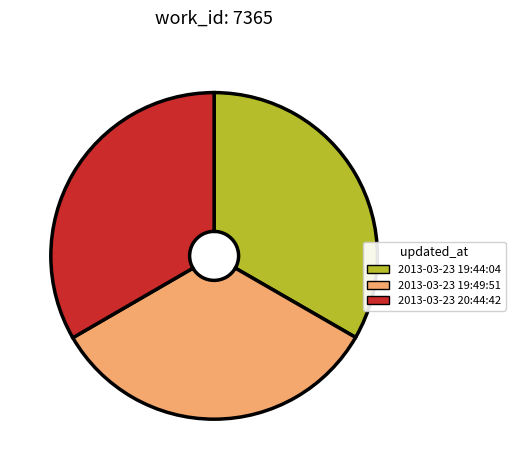

Do 2013-03-23 20:44:42 and 2013-03-23 19:49:51 together represent more than half of the pie?

Yes